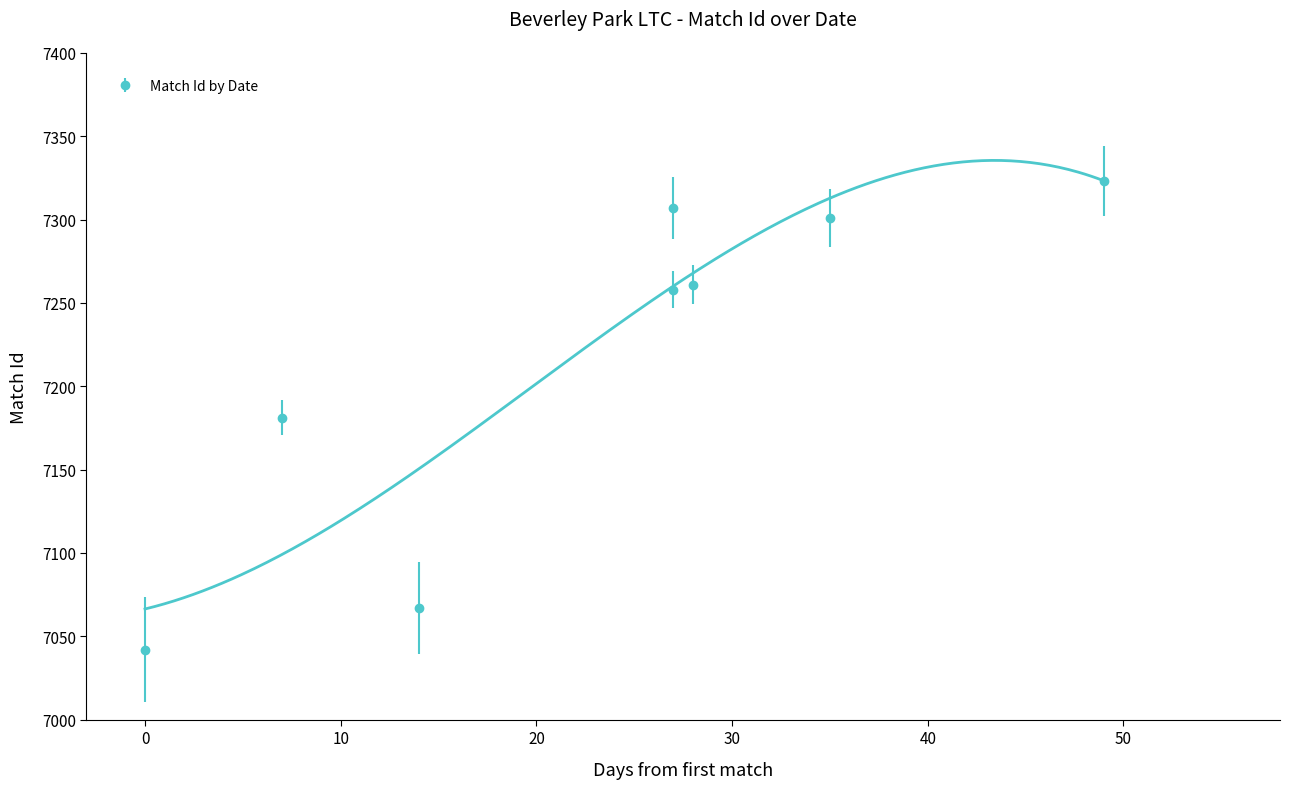

How many categories are shown in the chart?

8